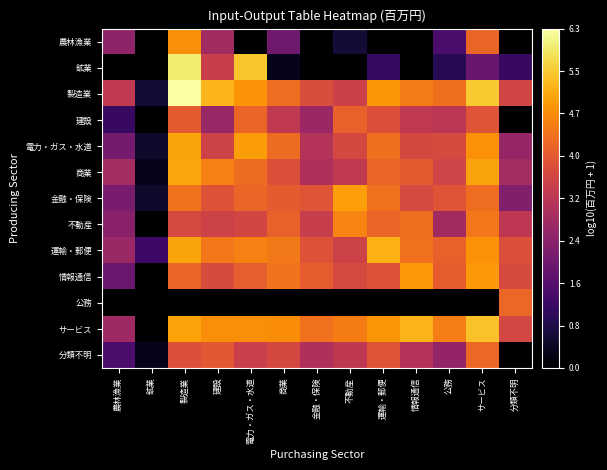

Reading left to right, list all the values displayed in this chart.

農林漁業: 農林漁業=2.5	鉱業=0.0	製造業=4.8	建設=2.7	電力・ガス・水道=0.0	商業=2.0	金融・保険=0.0	不動産=0.6	運輸・郵便=0.0	情報通信=0.0	公務=1.4	サービス=4.2	分類不明=0.0
鉱業: 農林漁業=0.0	鉱業=0.0	製造業=6.0	建設=3.4	電力・ガス・水道=5.5	商業=0.3	金融・保険=0.0	不動産=0.0	運輸・郵便=1.1	情報通信=0.0	公務=0.9	サービス=1.9	分類不明=1.1
製造業: 農林漁業=3.3	鉱業=0.6	製造業=6.3	建設=5.3	電力・ガス・水道=4.8	商業=4.3	金融・保険=3.7	不動産=3.5	運輸・郵便=4.9	情報通信=4.5	公務=4.3	サービス=5.5	分類不明=3.6
建設: 農林漁業=1.1	鉱業=0.0	製造業=4.0	建設=2.6	電力・ガス・水道=4.2	商業=3.3	金融・保険=2.7	不動産=4.1	運輸・郵便=3.8	情報通信=3.3	公務=3.2	サービス=3.9	分類不明=0.0
電力・ガス・水道: 農林漁業=2.1	鉱業=0.5	製造業=5.1	建設=3.5	電力・ガス・水道=5.0	商業=4.3	金融・保険=3.1	不動産=3.6	運輸・郵便=4.3	情報通信=3.6	公務=3.7	サービス=4.8	分類不明=2.6
商業: 農林漁業=2.8	鉱業=0.3	製造業=5.1	建設=4.6	電力・ガス・水道=4.3	商業=3.8	金融・保険=3.0	不動産=3.3	運輸・郵便=4.2	情報通信=4.0	公務=3.5	サービス=5.0	分類不明=2.8
金融・保険: 農林漁業=2.1	鉱業=0.5	製造業=4.3	建設=3.8	電力・ガス・水道=4.2	商業=4.0	金融・保険=3.9	不動産=5.0	運輸・郵便=4.3	情報通信=3.6	公務=3.9	サービス=4.3	分類不明=2.2
不動産: 農林漁業=2.4	鉱業=0.0	製造業=3.6	建設=3.5	電力・ガス・水道=3.6	商業=4.1	金融・保険=3.4	不動産=4.6	運輸・郵便=4.1	情報通信=4.3	公務=2.8	サービス=4.4	分類不明=3.2
運輸・郵便: 農林漁業=2.6	鉱業=1.2	製造業=5.1	建設=4.4	電力・ガス・水道=4.6	商業=4.5	金融・保険=3.8	不動産=3.5	運輸・郵便=5.2	情報通信=4.3	公務=4.1	サービス=4.8	分類不明=3.8
情報通信: 農林漁業=1.9	鉱業=0.0	製造業=4.2	建設=3.7	電力・ガス・水道=4.0	商業=4.4	金融・保険=4.0	不動産=3.7	運輸・郵便=3.8	情報通信=4.9	公務=4.0	サービス=4.9	分類不明=3.7
公務: 農林漁業=0.0	鉱業=0.0	製造業=0.0	建設=0.0	電力・ガス・水道=0.0	商業=0.0	金融・保険=0.0	不動産=0.0	運輸・郵便=0.0	情報通信=0.0	公務=0.0	サービス=0.0	分類不明=4.2
サービス: 農林漁業=2.7	鉱業=0.0	製造業=5.0	建設=4.7	電力・ガス・水道=4.7	商業=4.7	金融・保険=4.3	不動産=4.5	運輸・郵便=4.9	情報通信=5.2	公務=4.5	サービス=5.4	分類不明=3.6
分類不明: 農林漁業=1.4	鉱業=0.3	製造業=3.8	建設=4.0	電力・ガス・水道=3.4	商業=3.6	金融・保険=2.9	不動産=3.2	運輸・郵便=3.9	情報通信=3.1	公務=2.5	サービス=4.2	分類不明=0.0